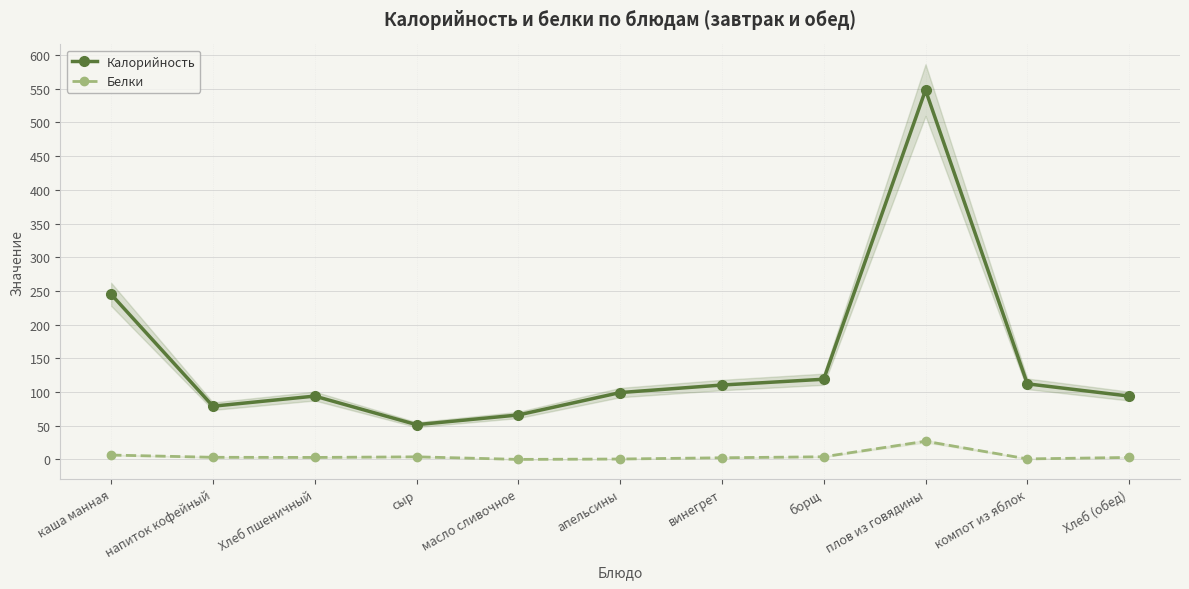

Is the value of Белки at Хлеб (обед) greater than the value of Калорийность at винегрет?

No